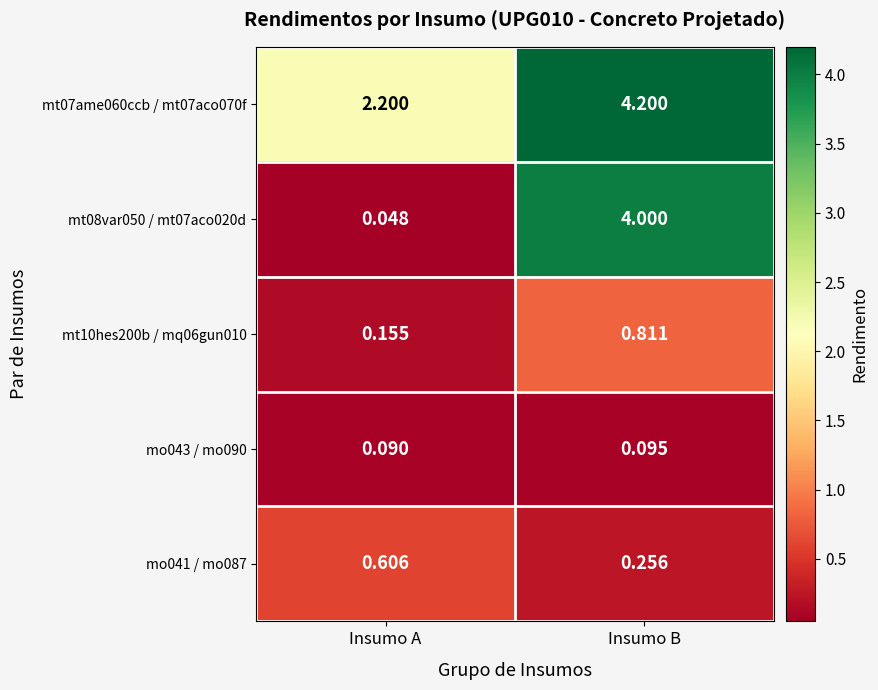

Count the number of categories in the chart.

2